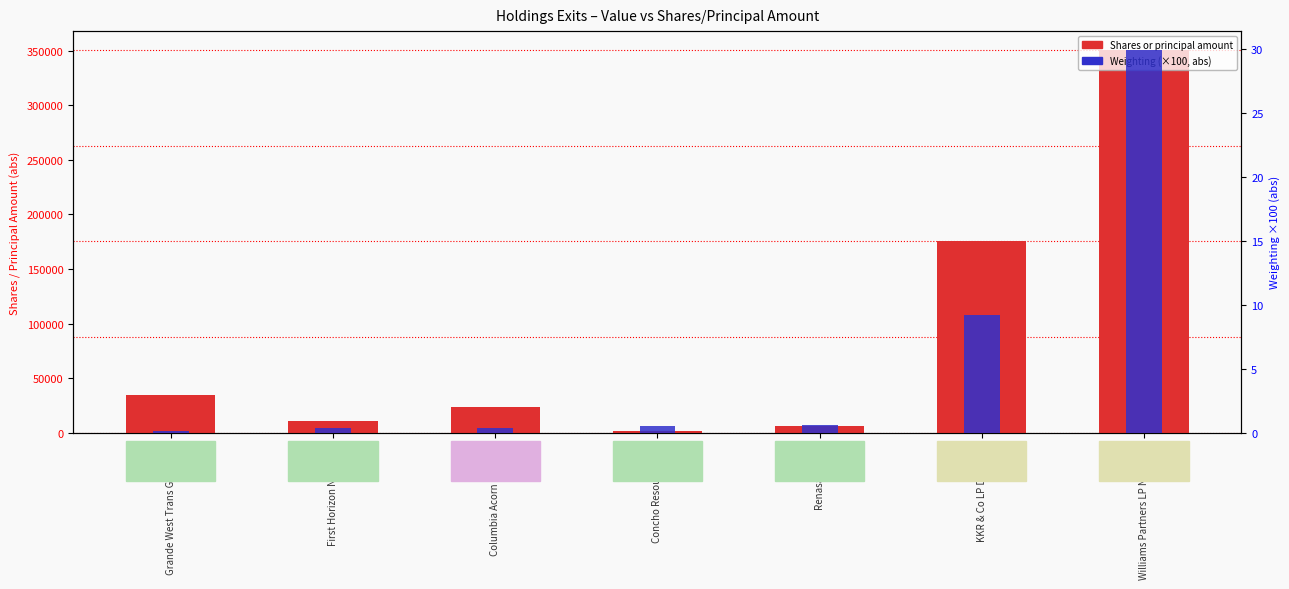

What is the sum of the Weighting (×100, abs) values at Columbia Acorn USA Cl C and Concho Resources Inc?

0.9